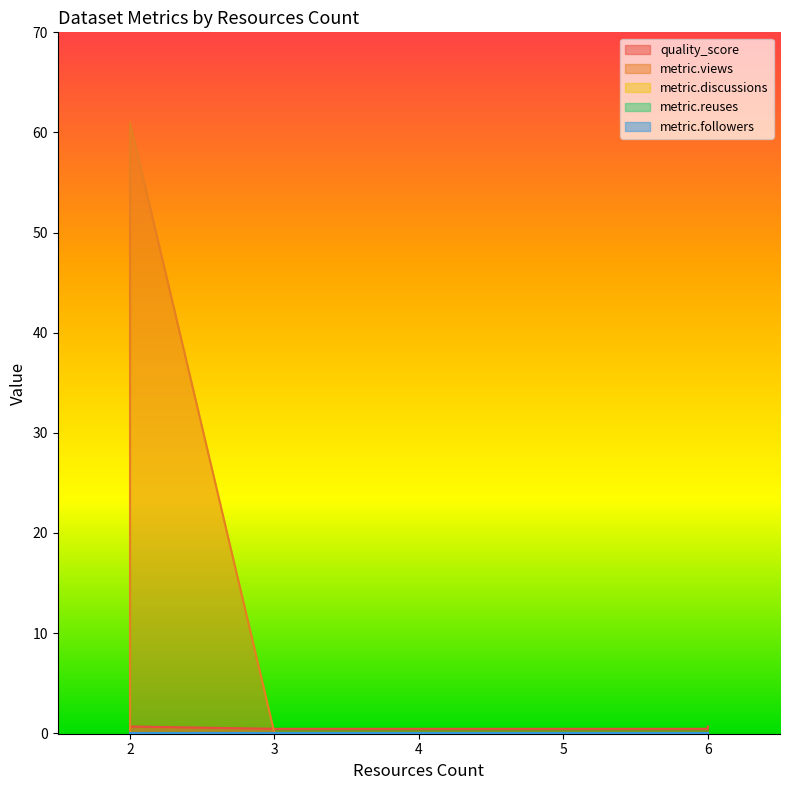

What is the total value across all series at 6?

0.4